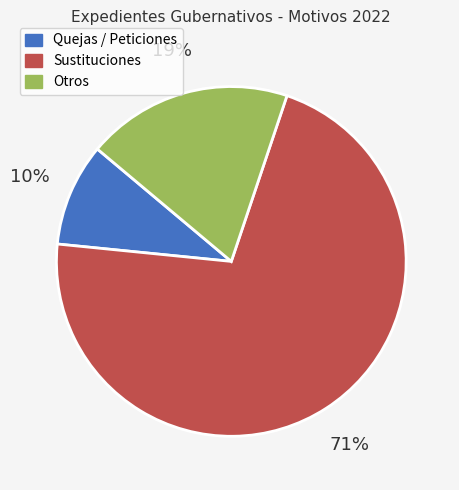

Is the sum of Quejas / Peticiones and Otros greater than half?

No